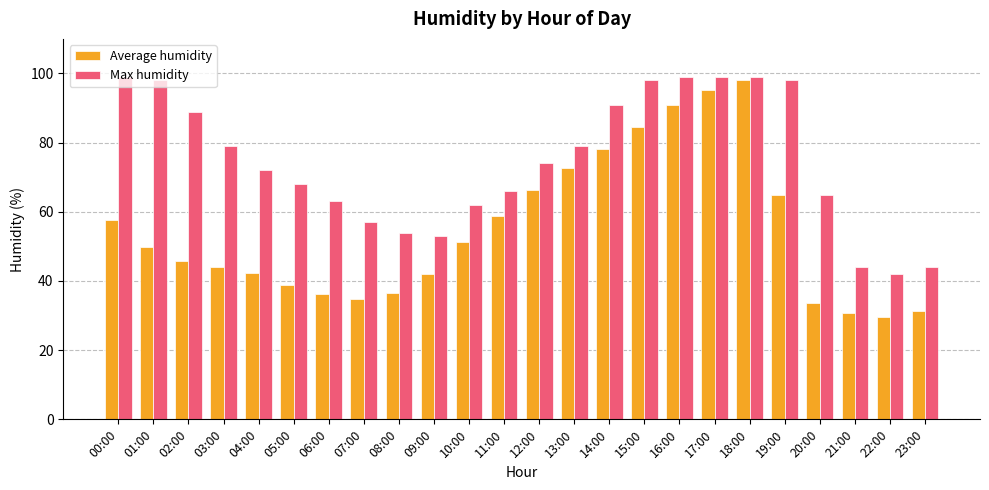

How many categories are shown in the chart?

24